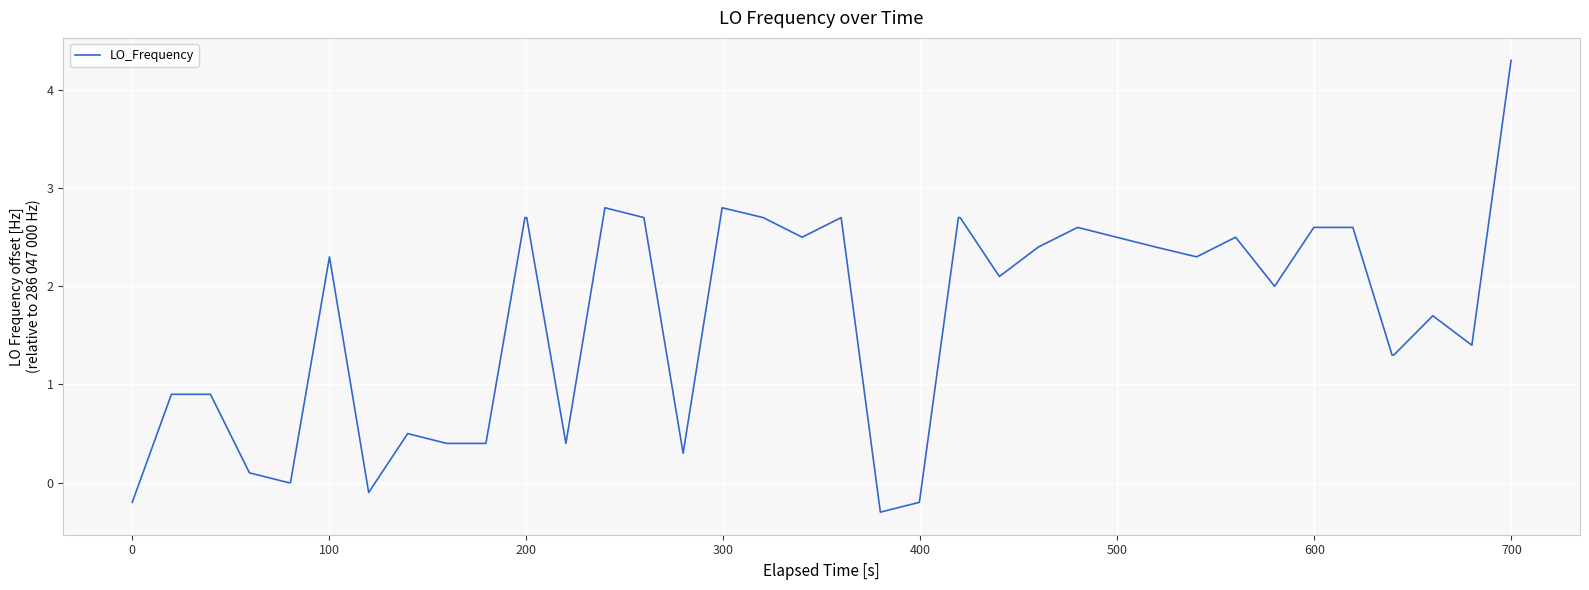

What is the minimum value shown in the chart?

-0.3